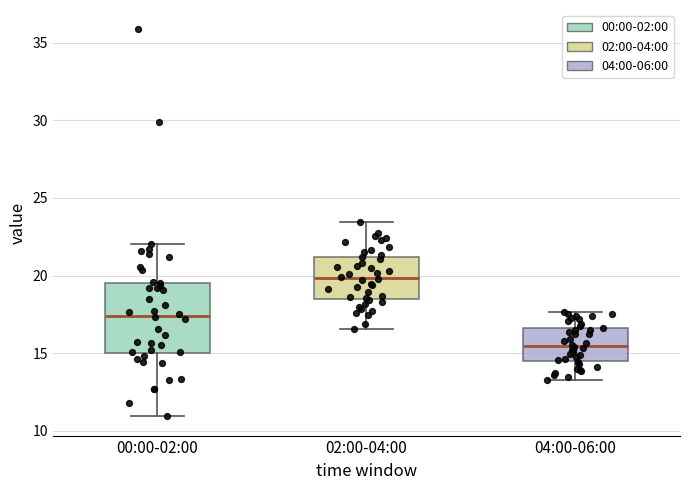

Which box is the tallest, from its lower edge to its upper edge?

00:00-02:00